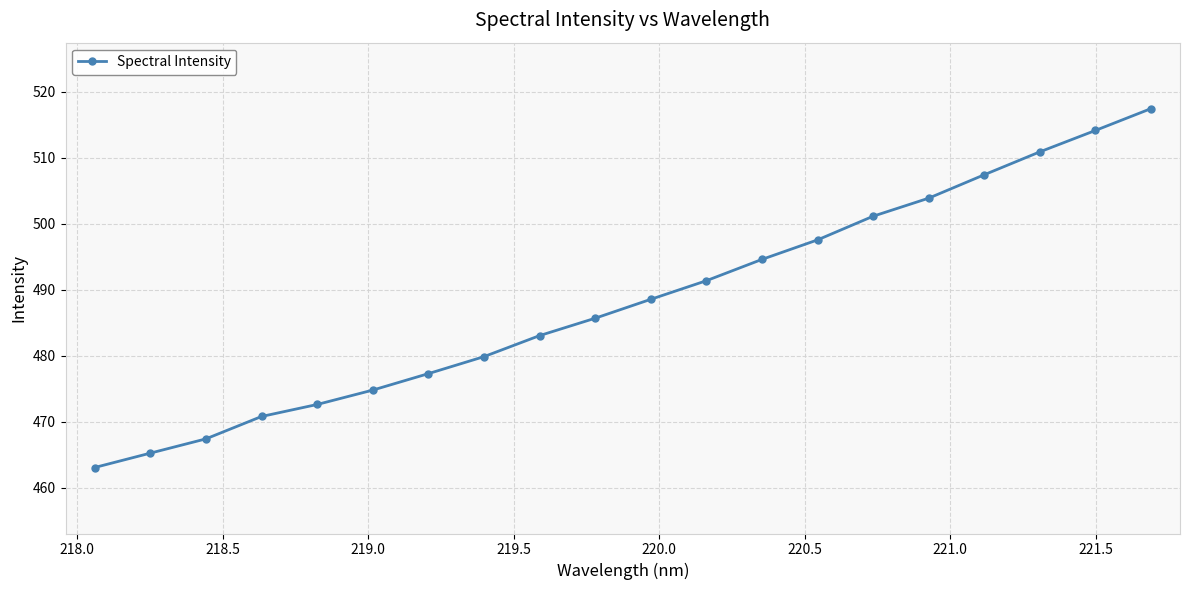

What is the value of the 4th point from the left?

470.8